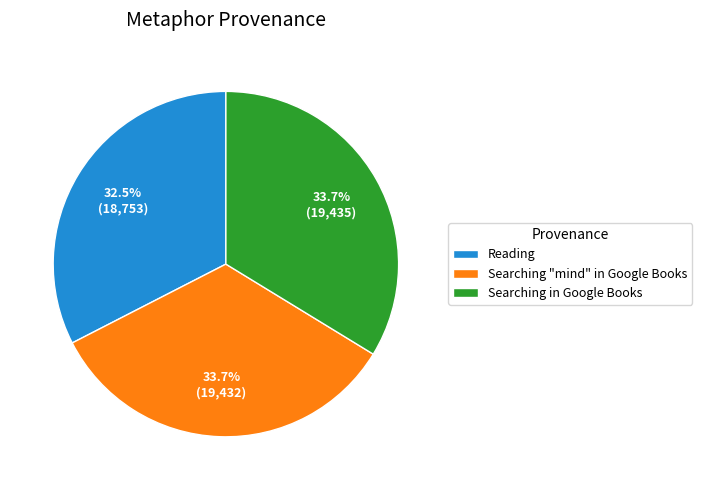

What is the ratio of the value at Searching "mind" in Google Books to the value at Searching in Google Books?

1.0